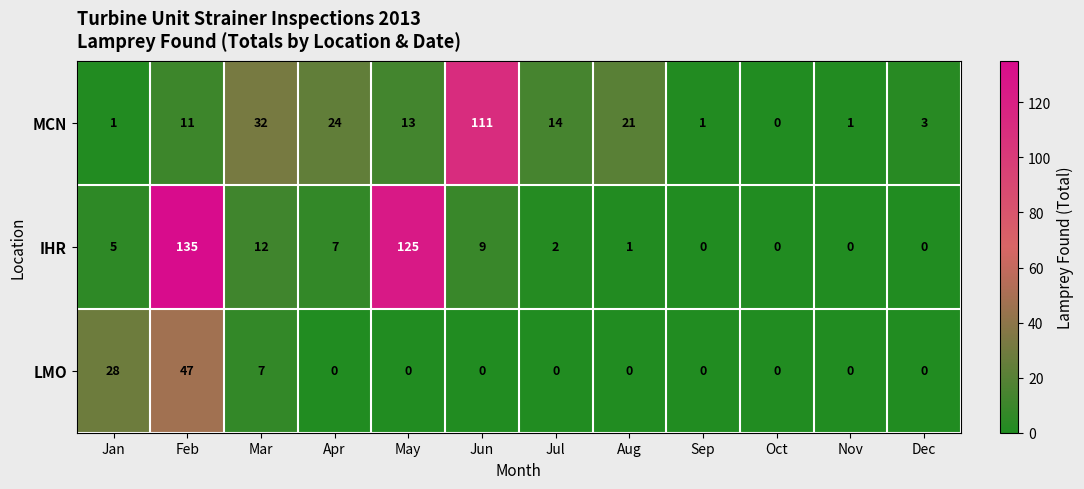

Where is LMO nearest to the value 23?

Jan